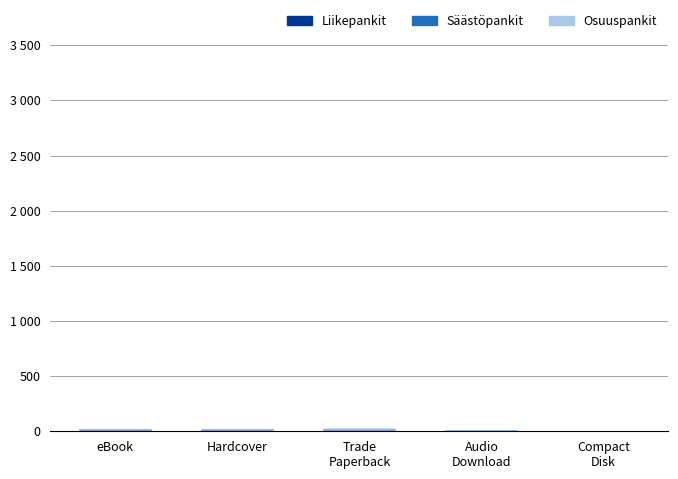

Count the Säästöpankit values in the range 3 to 7.

3